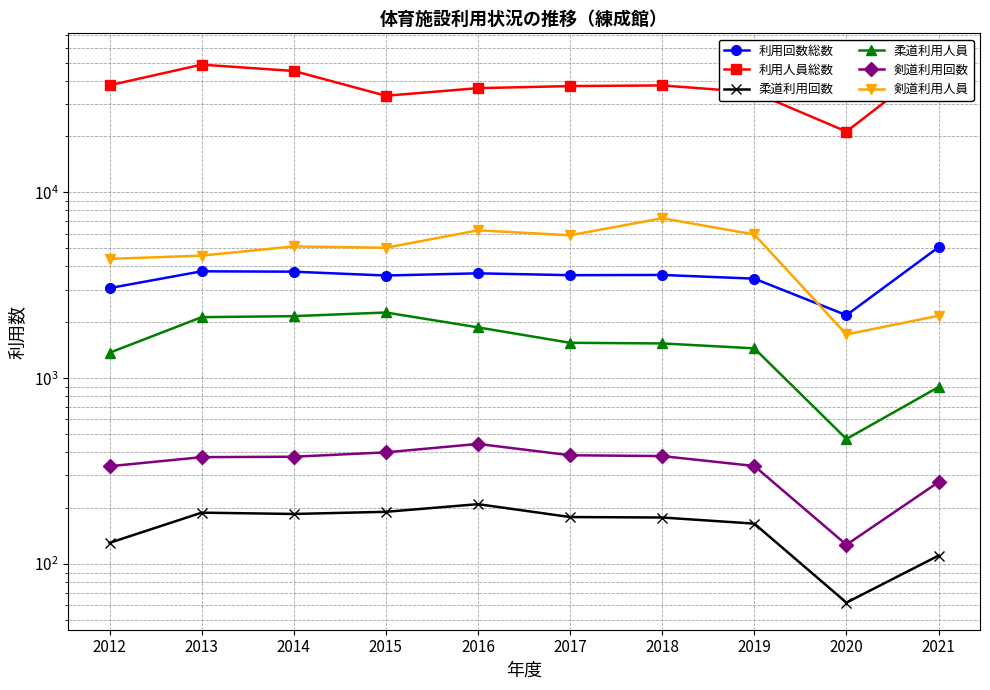

What is the maximum value shown in the chart?

51304